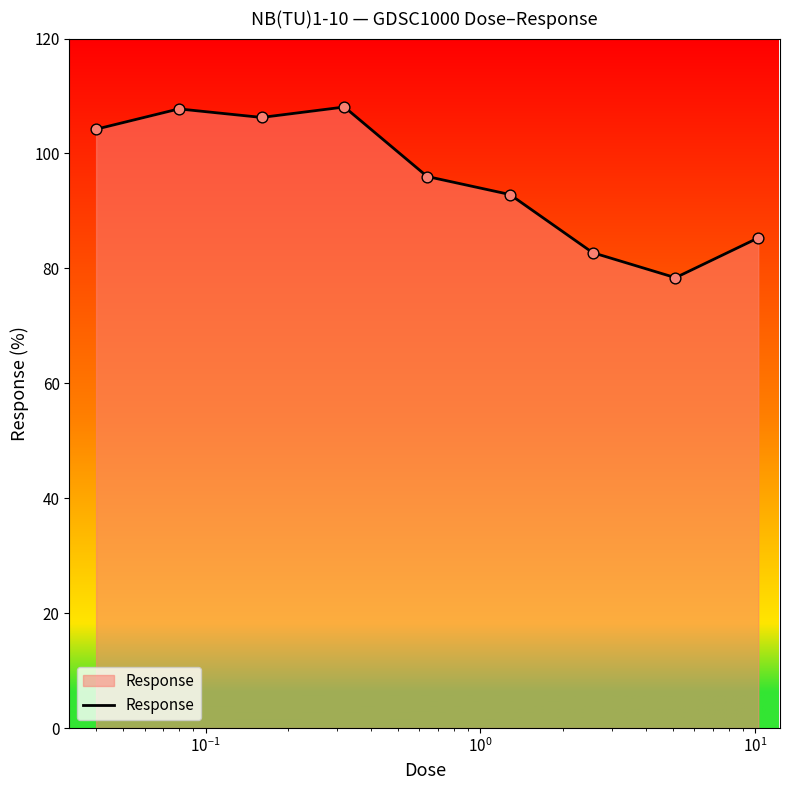

What is the greatest value displayed?

108.1